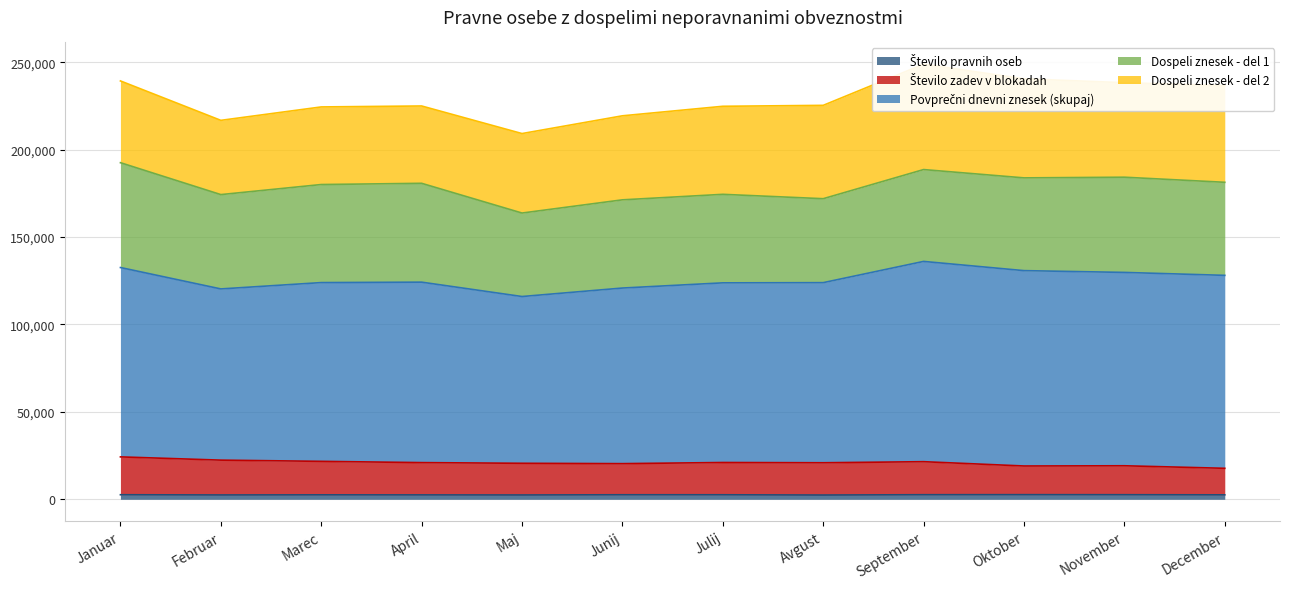

True or false: Povprečni dnevni znesek (skupaj) and Število zadev v blokadah cross at least once.

False